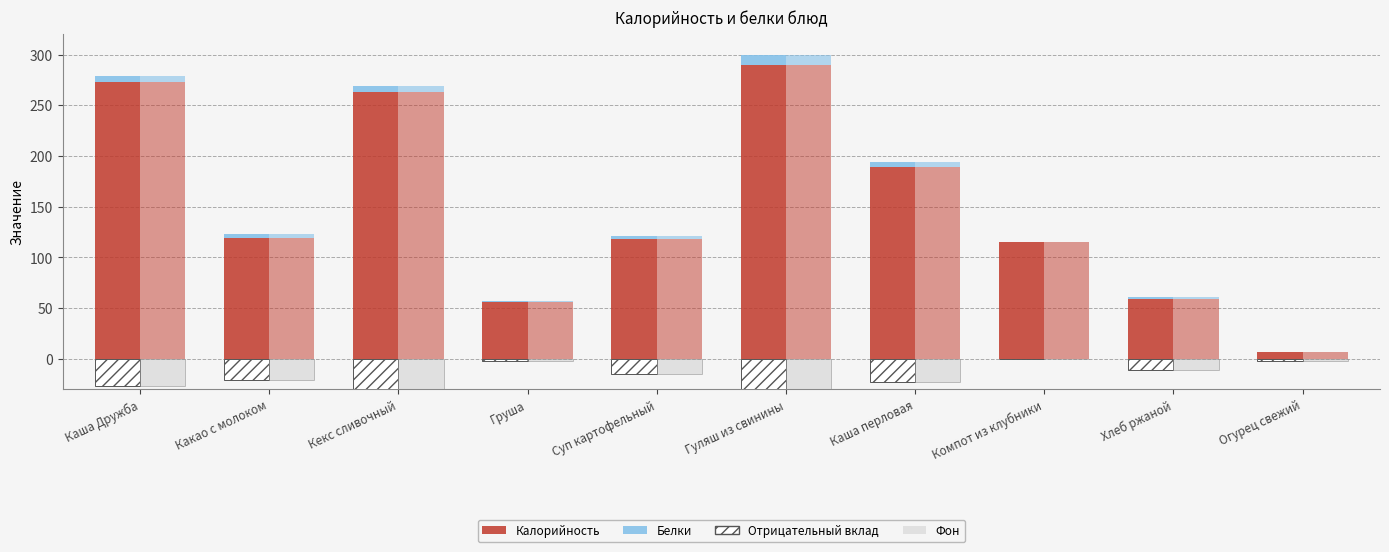

What is the greatest value displayed?

290.0